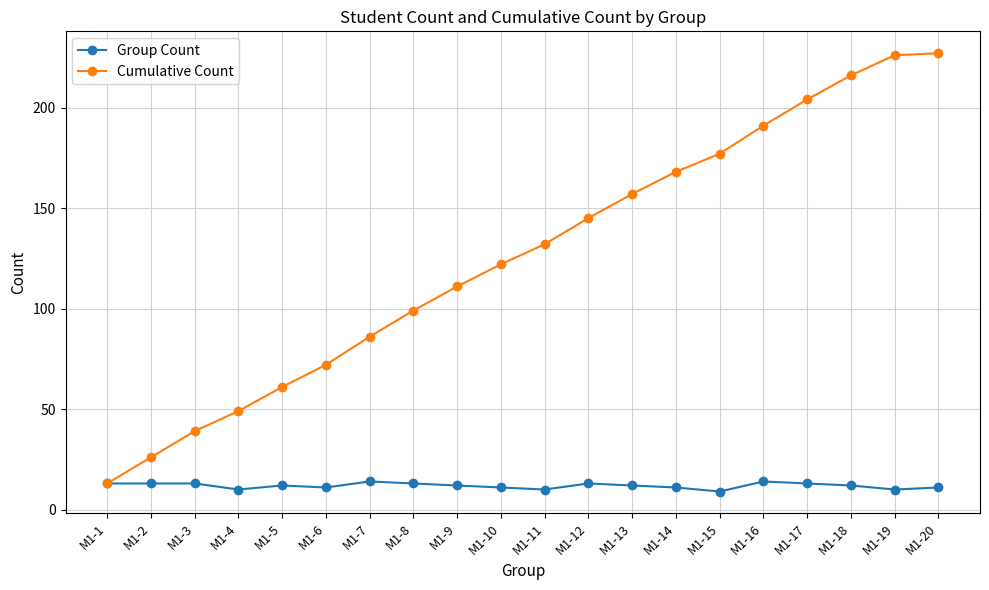

How many data points does each series have?

20